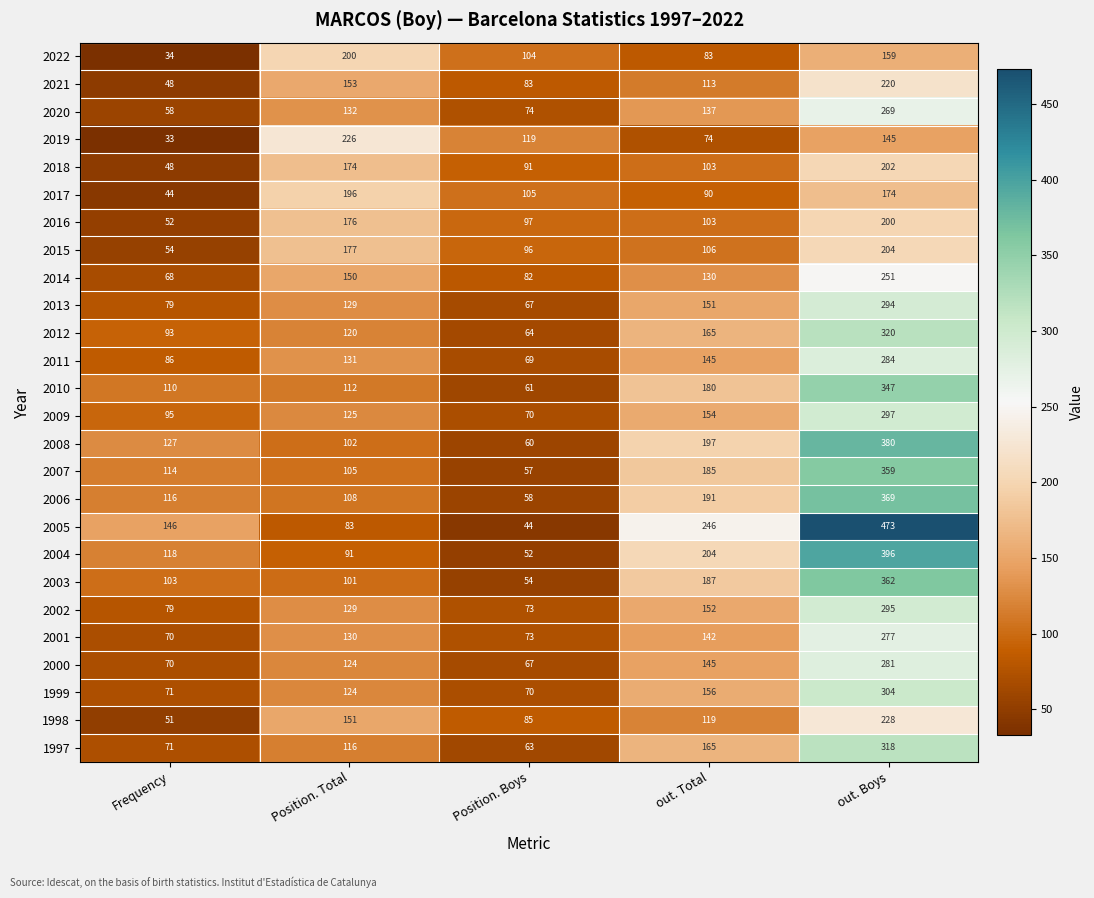

At which category does the chart reach its minimum across all series?

Frequency